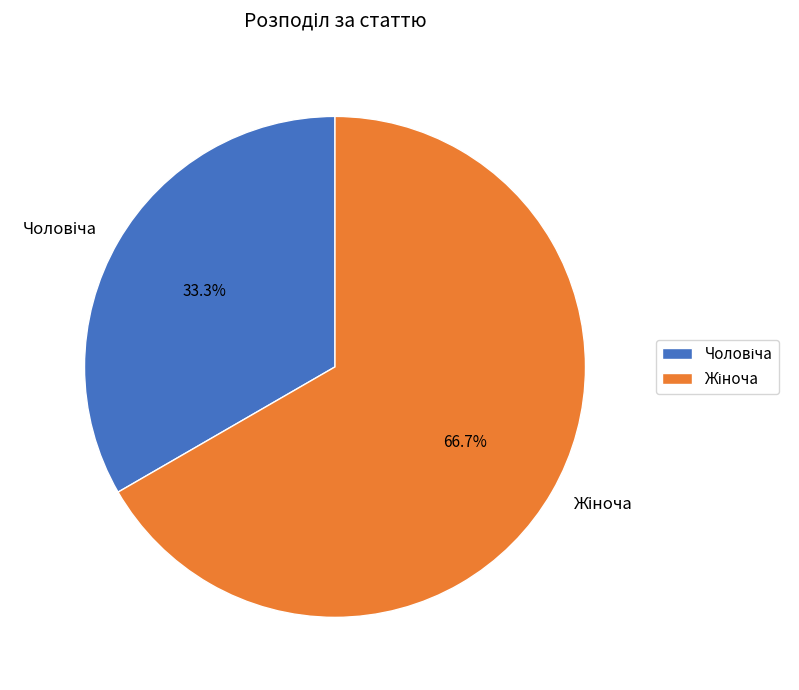

Does any single category account for the majority?

Yes